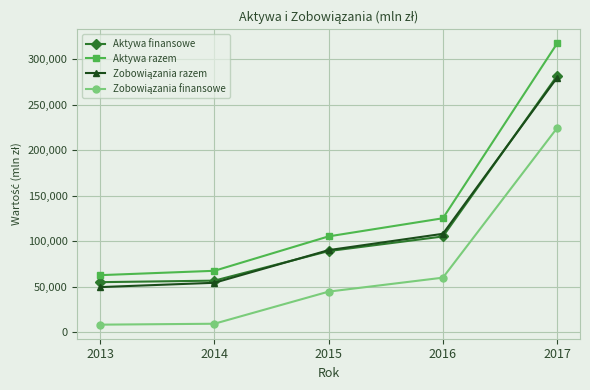

Which series has the largest range (max minus min)?

Aktywa razem